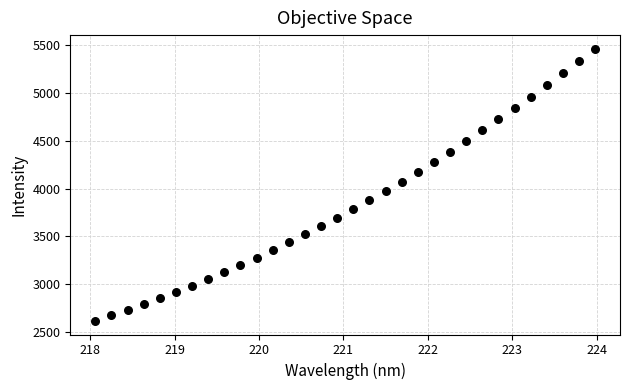

What is the range of Y values (max minus min)?

2840.6